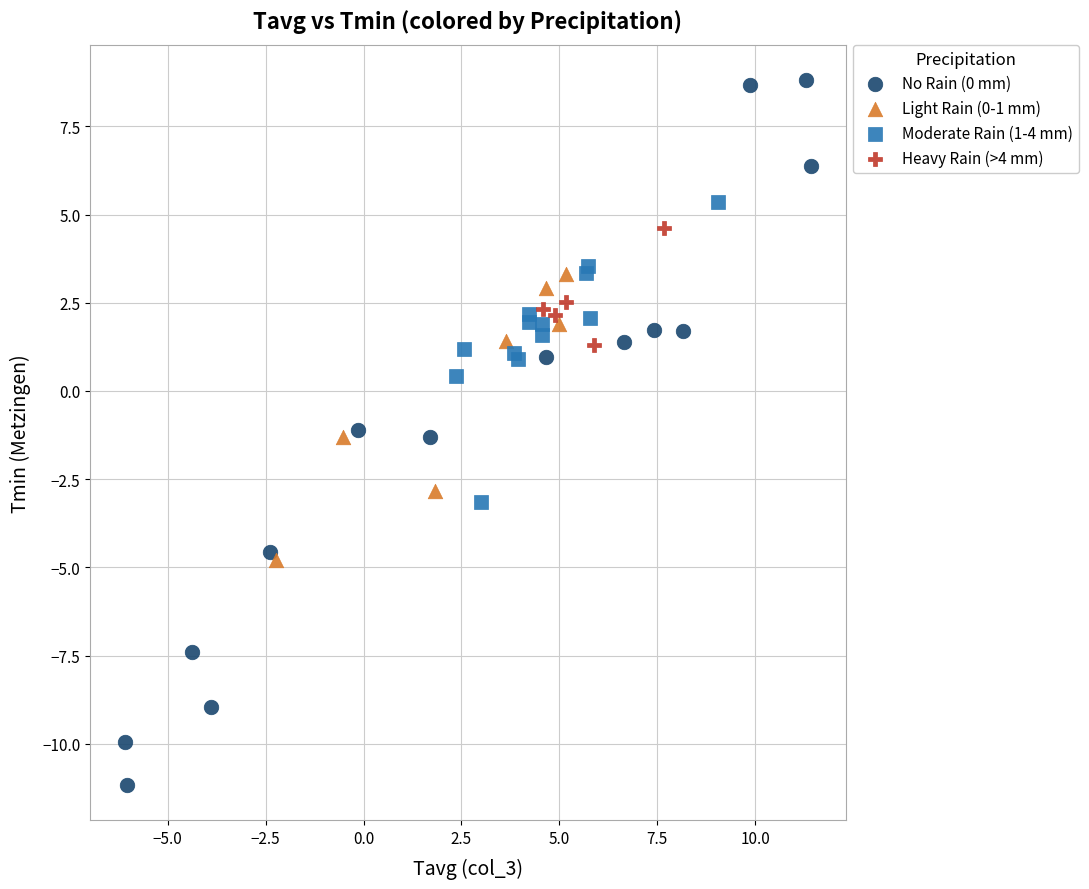

Which series has the largest Y range (max minus min)?

No Rain (0 mm)